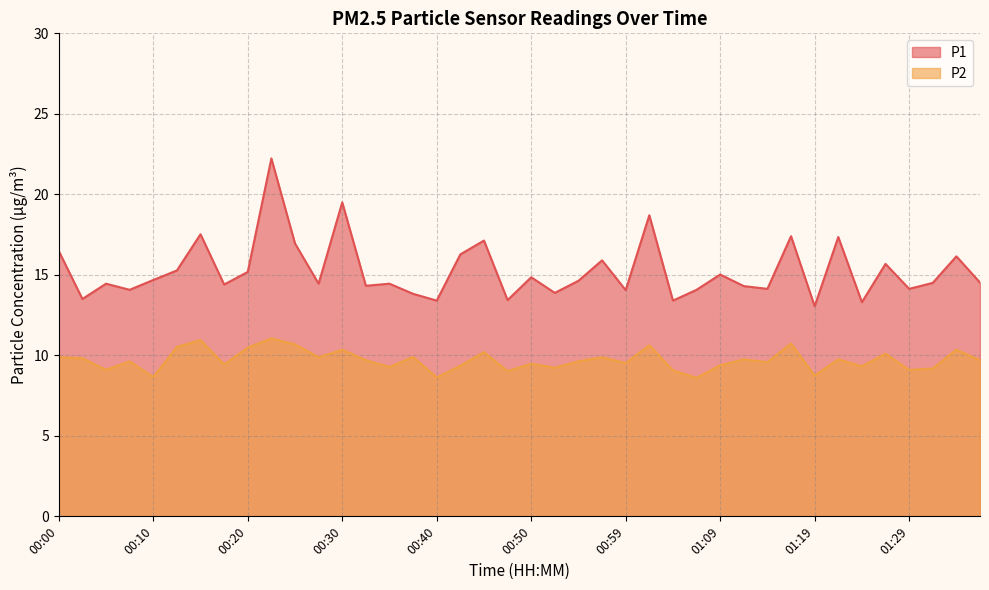

How many categories are shown in the chart?

40